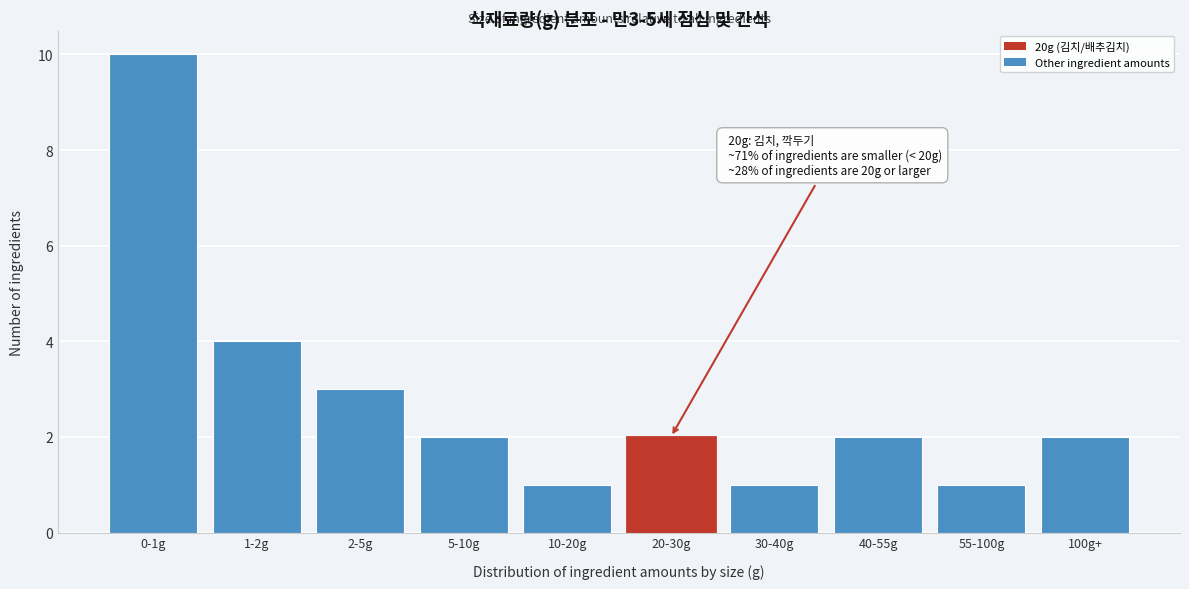

Reading left to right, list all the values displayed in this chart.

0-1g=10	1-2g=4	2-5g=3	5-10g=2	10-20g=1	20-30g=2	30-40g=1	40-55g=2	55-100g=1	100g+=2